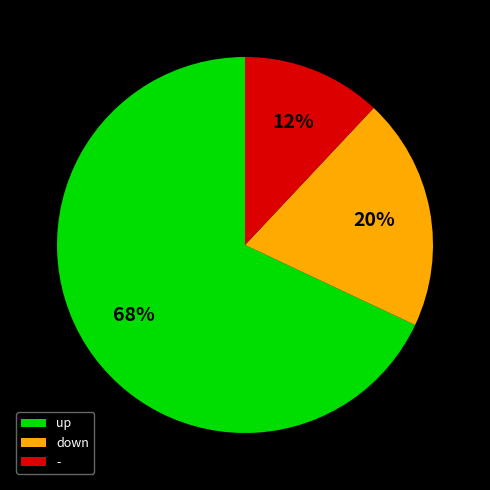

Which category accounts for the majority?

up